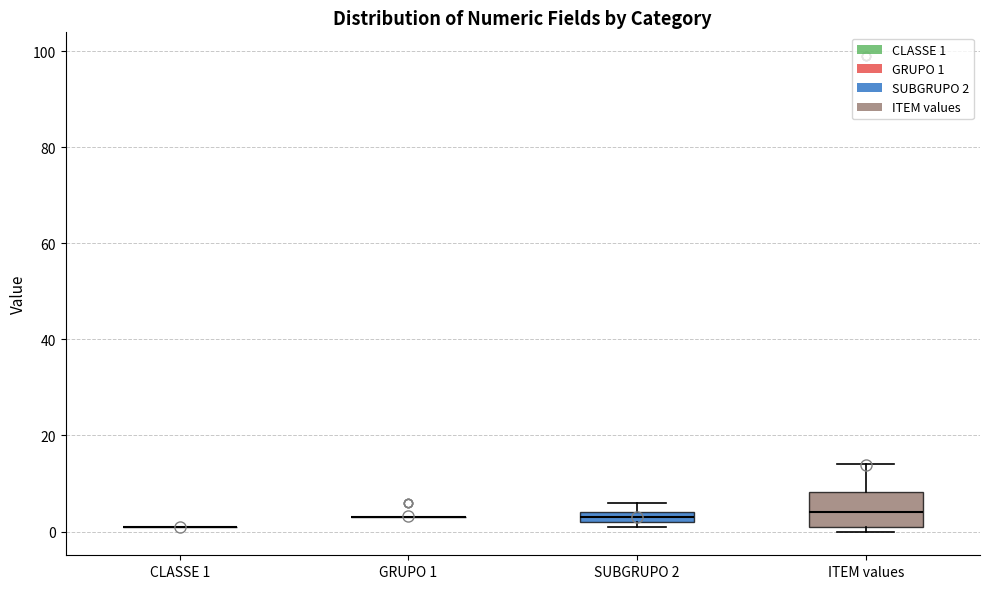

Where is the upper edge of the box for ITEM values on the y-axis? The values are not printed on the chart, so give them approximately, as read against the axis.

8